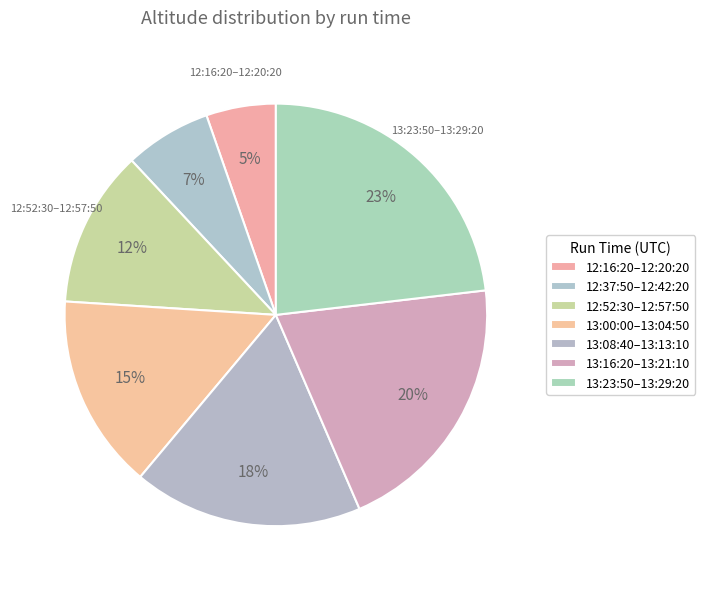

Which has a higher value, 13:16:20–13:21:10 or 12:52:30–12:57:50?

13:16:20–13:21:10